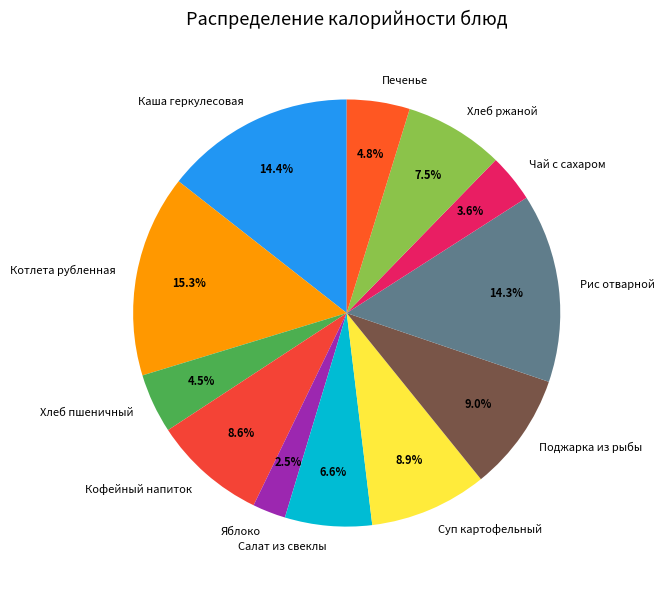

What is the smallest slice in the pie chart?

Яблоко